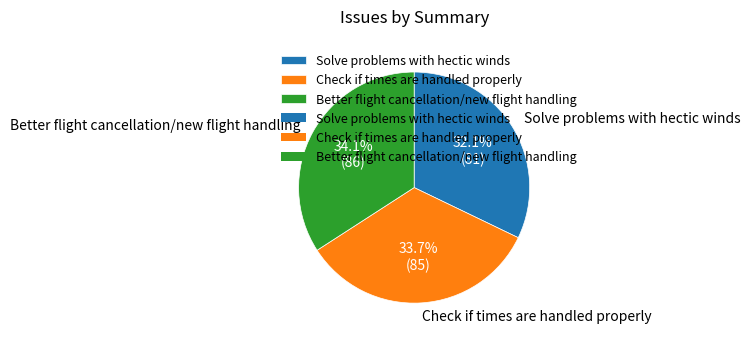

True or false: Solve problems with hectic winds accounts for 32% of the total.

True